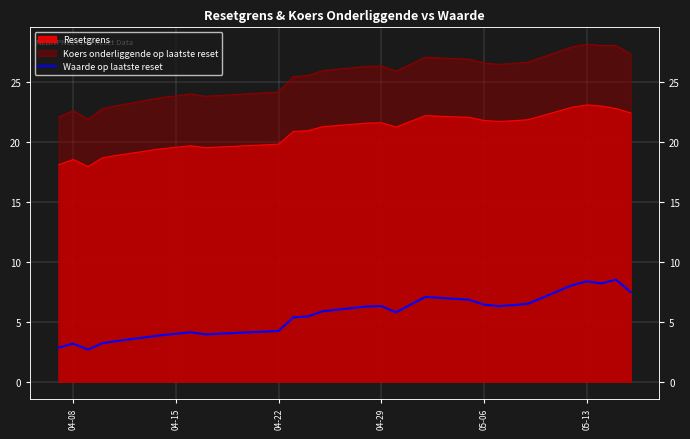

How many interior local valleys (lower than both neighbors) does the data have?

5